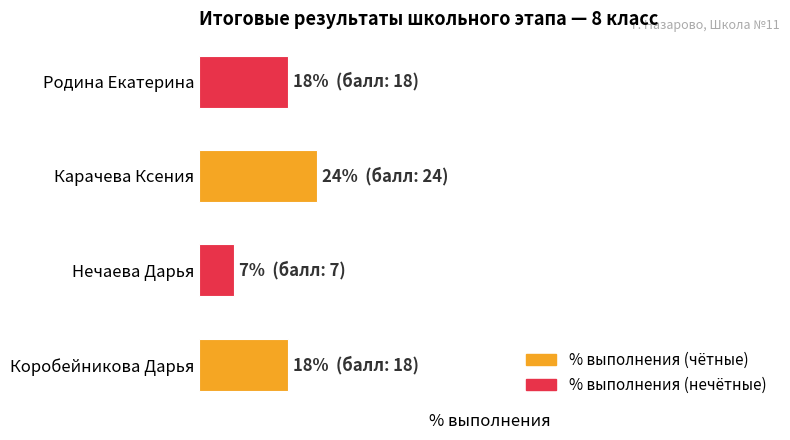

Are the bars horizontal?

Yes